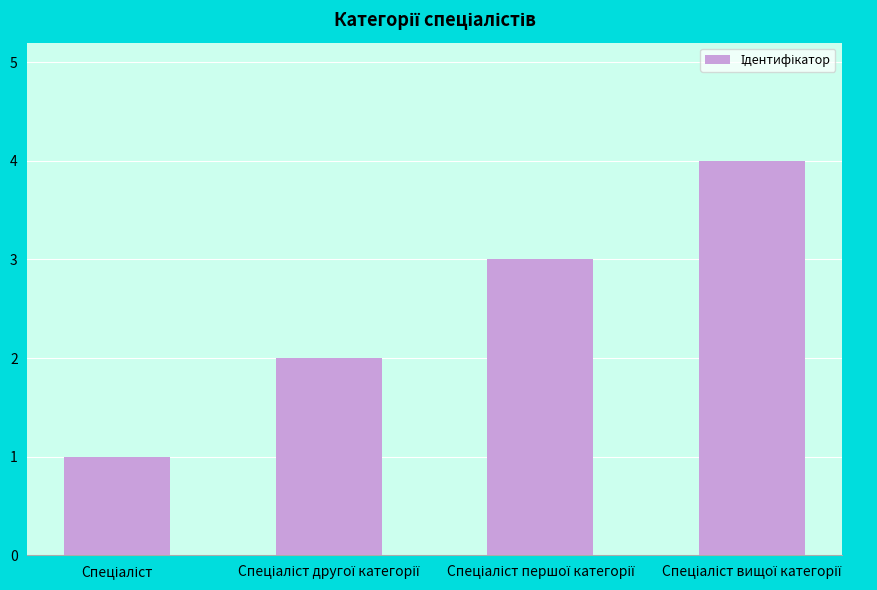

What is the smallest value displayed?

1